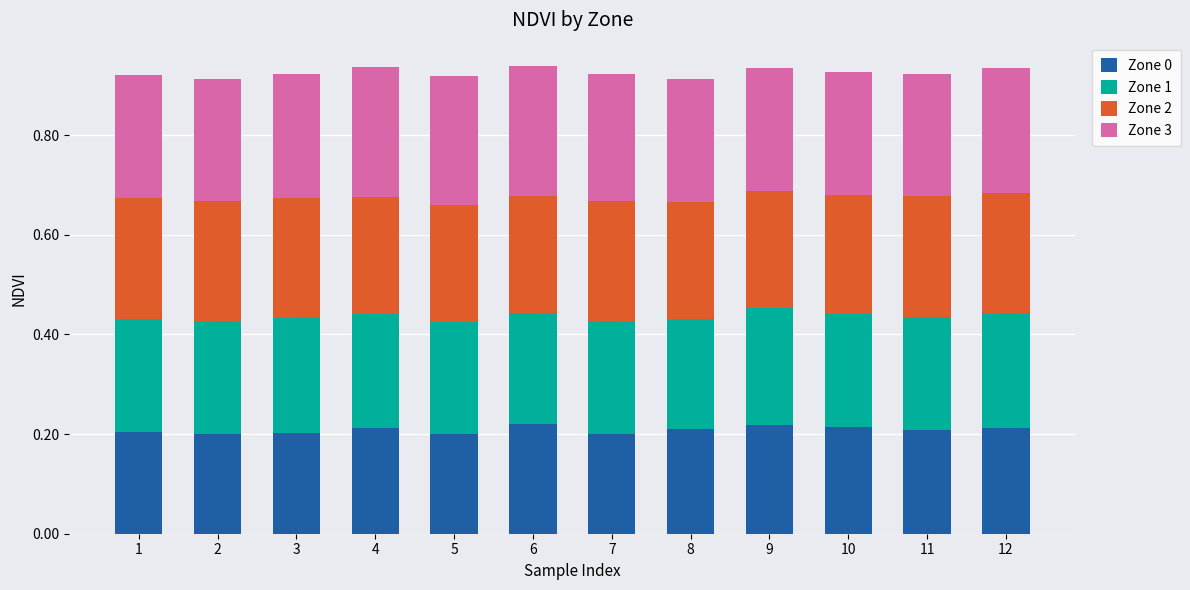

What is the total value across all series at 2?

0.9